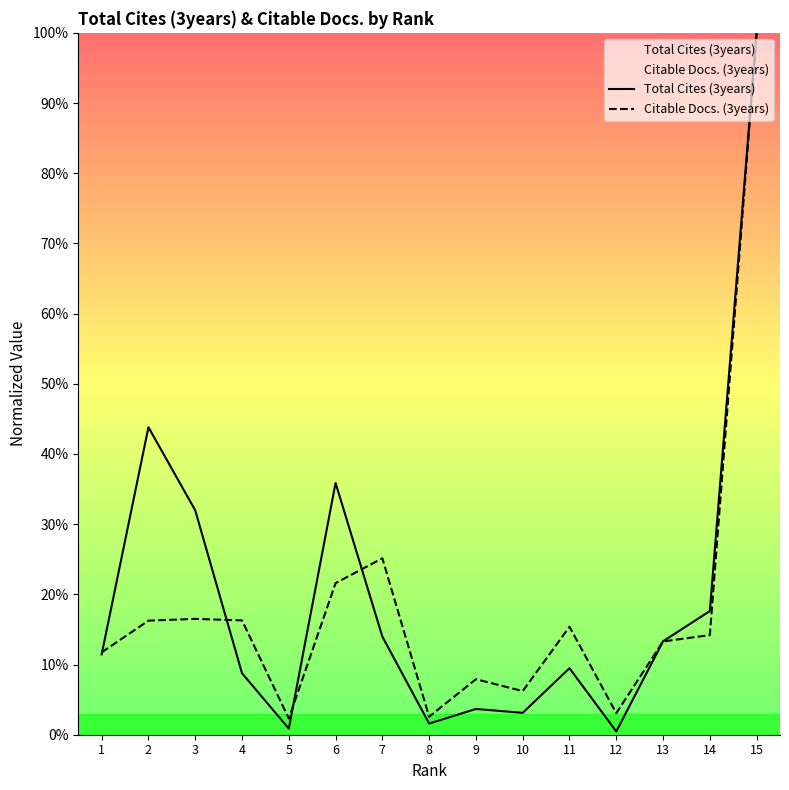

What is the difference between the Total Cites (3years) values at 7 and 12?

13.5